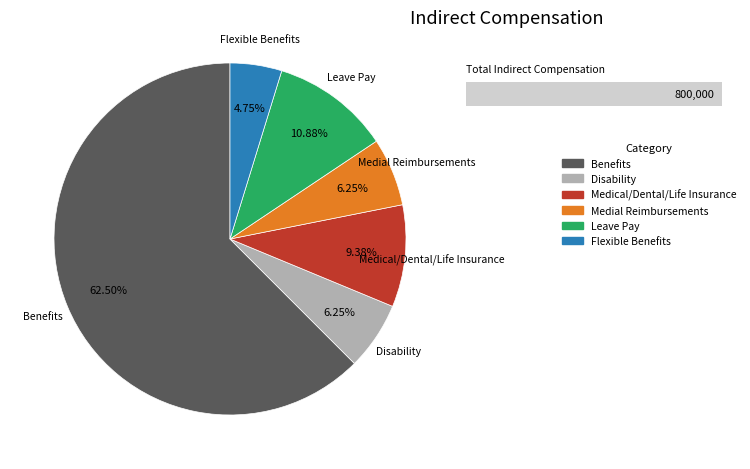

Is the sum of Flexible Benefits and Benefits greater than half?

Yes